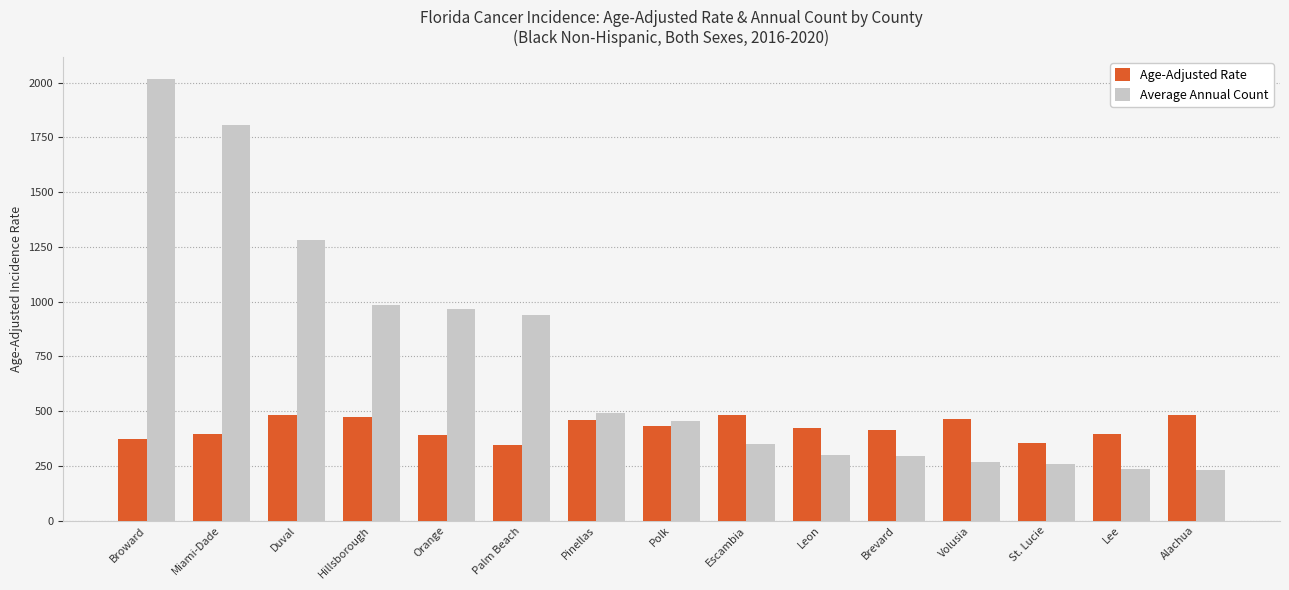

List the series in order of their peak value, lowest first.

Age-Adjusted Rate, Average Annual Count